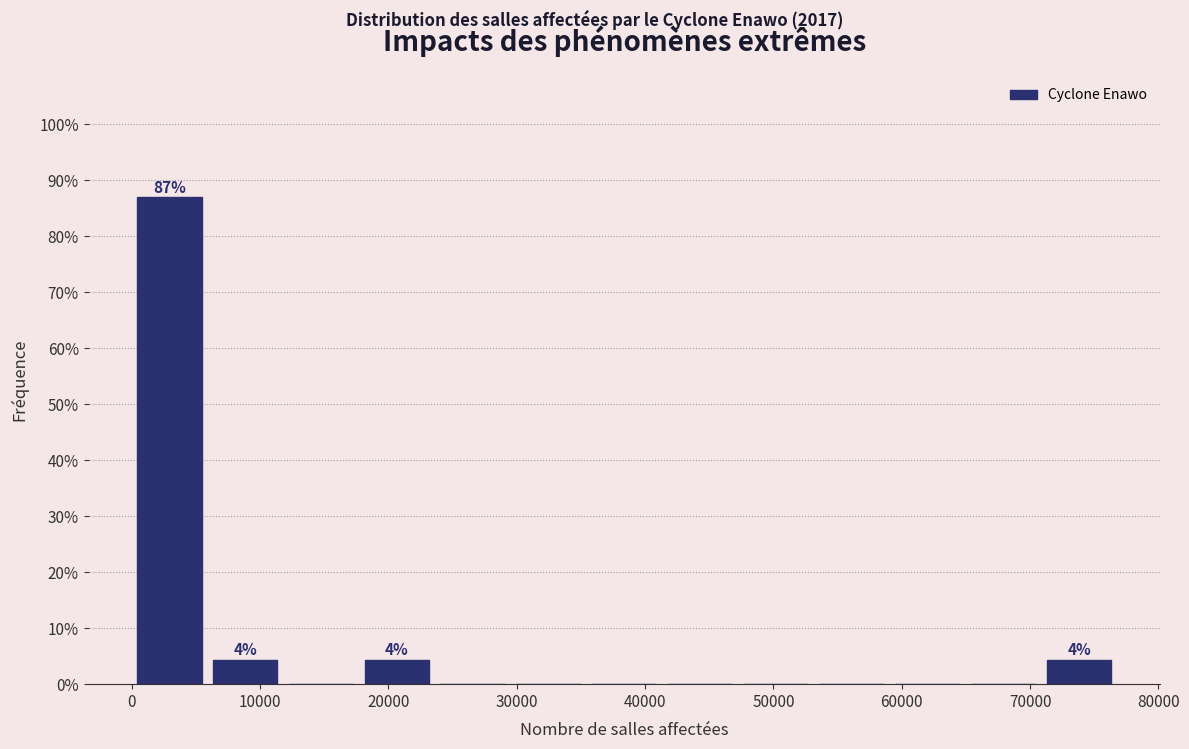

Over which range of the x-axis is the bar tallest?

0 to 6000